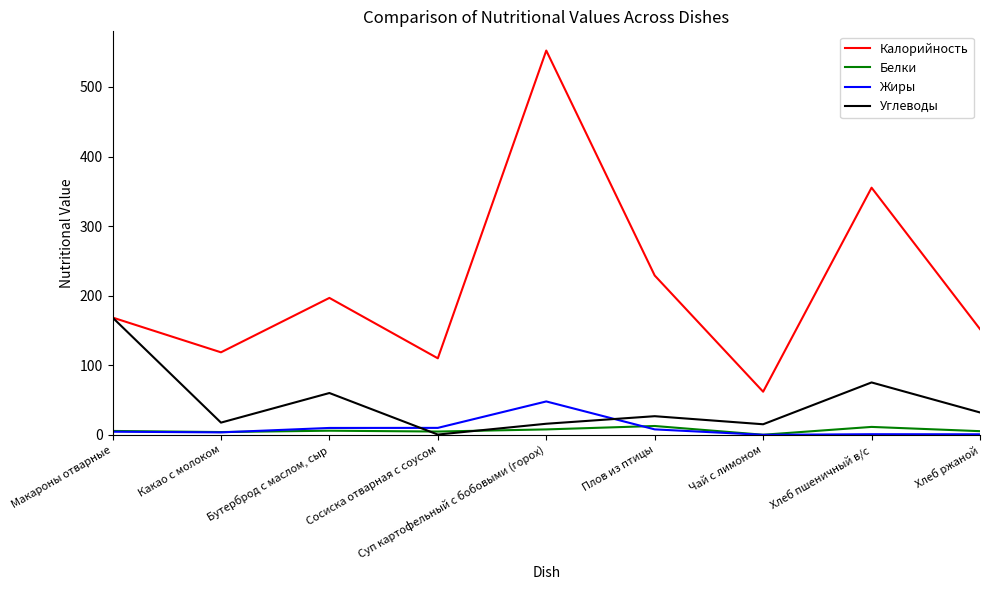

Which series changed the most between Бутерброд с маслом, сыр and Хлеб пшеничный в/с?

Калорийность